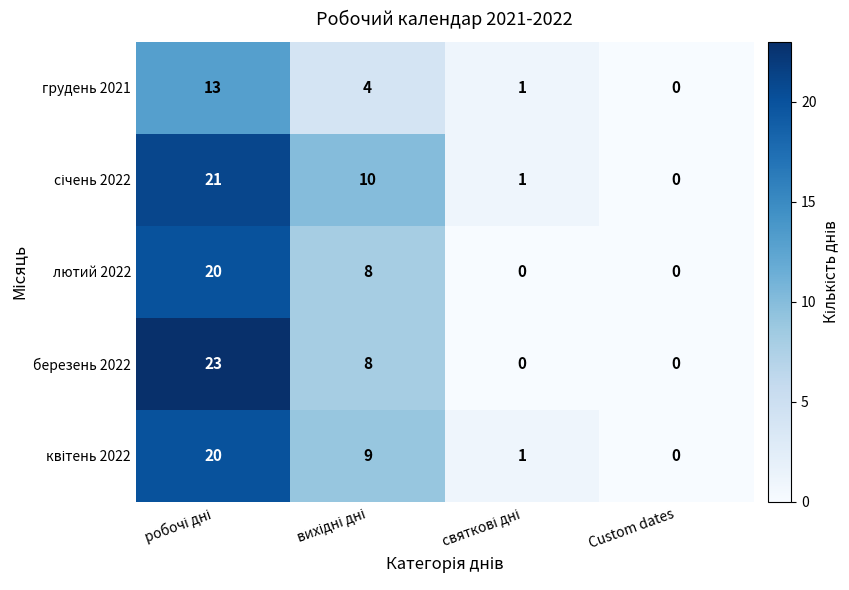

How many березень 2022 values are between 0 and 23?

4